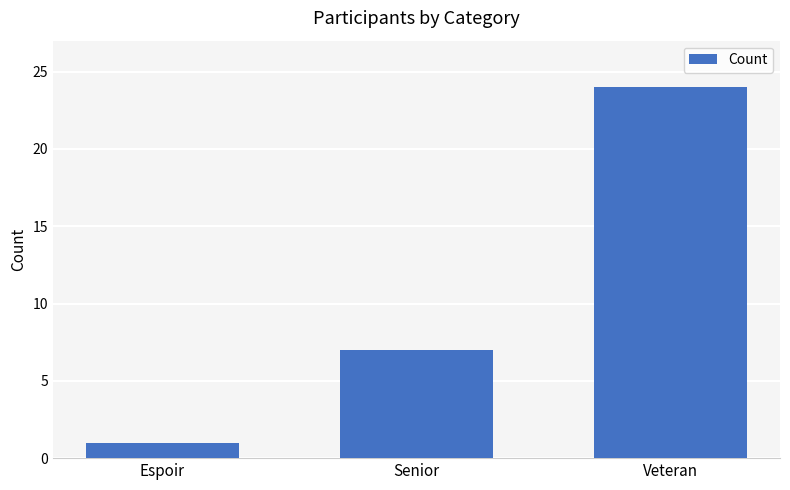

Which has a higher value, Espoir or Veteran?

Veteran